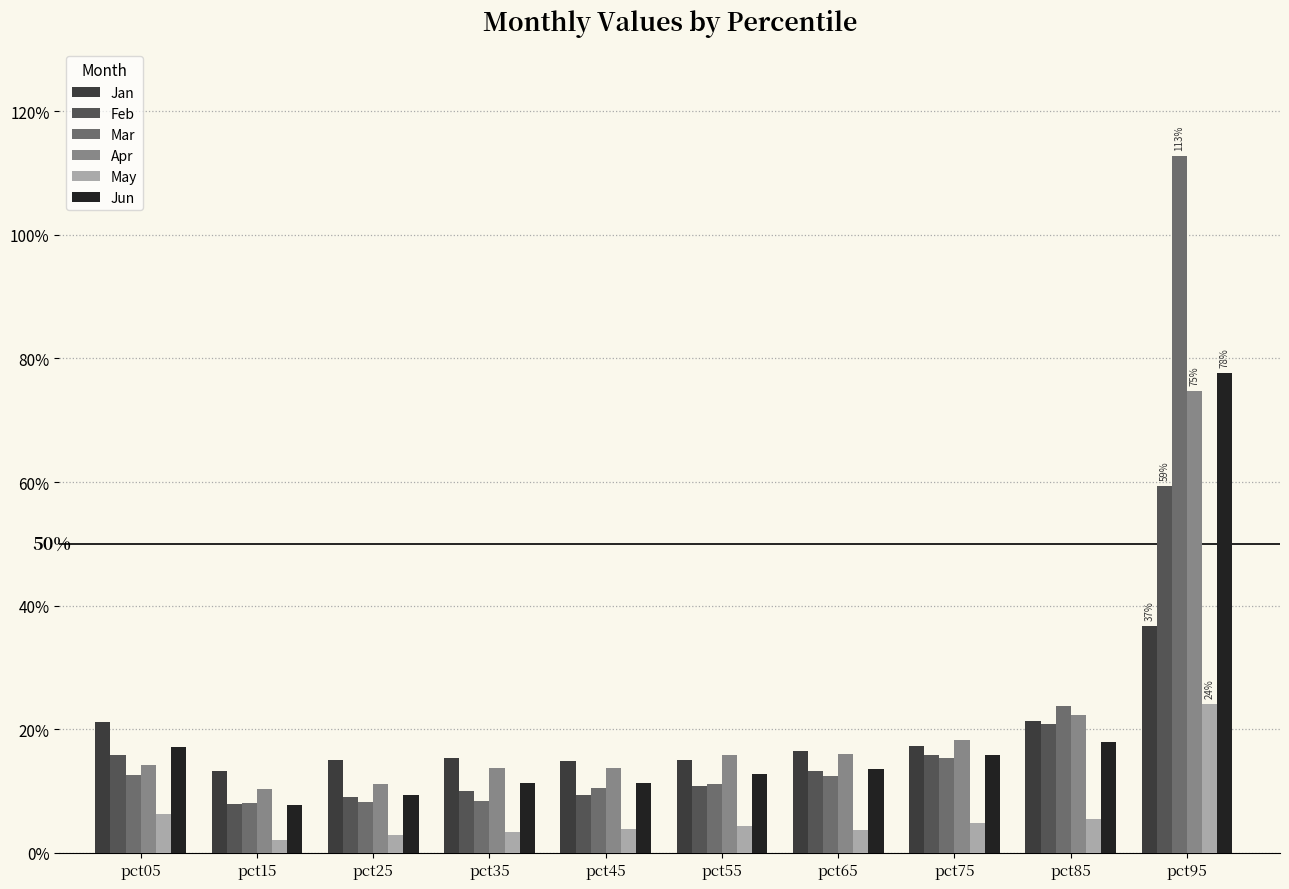

Are the bars horizontal?

No